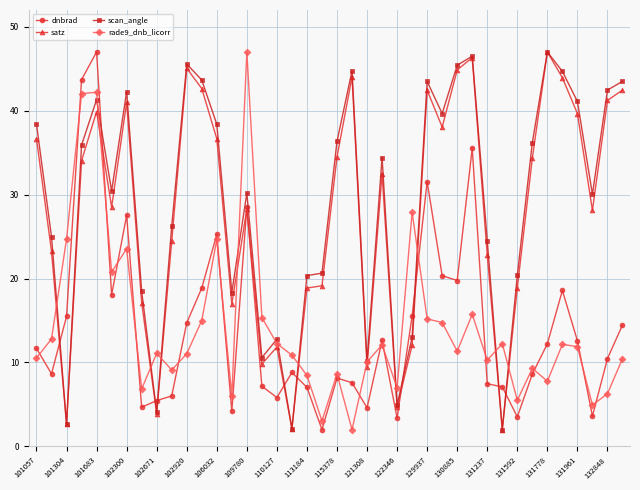

Does the chart have visible grid lines?

Yes